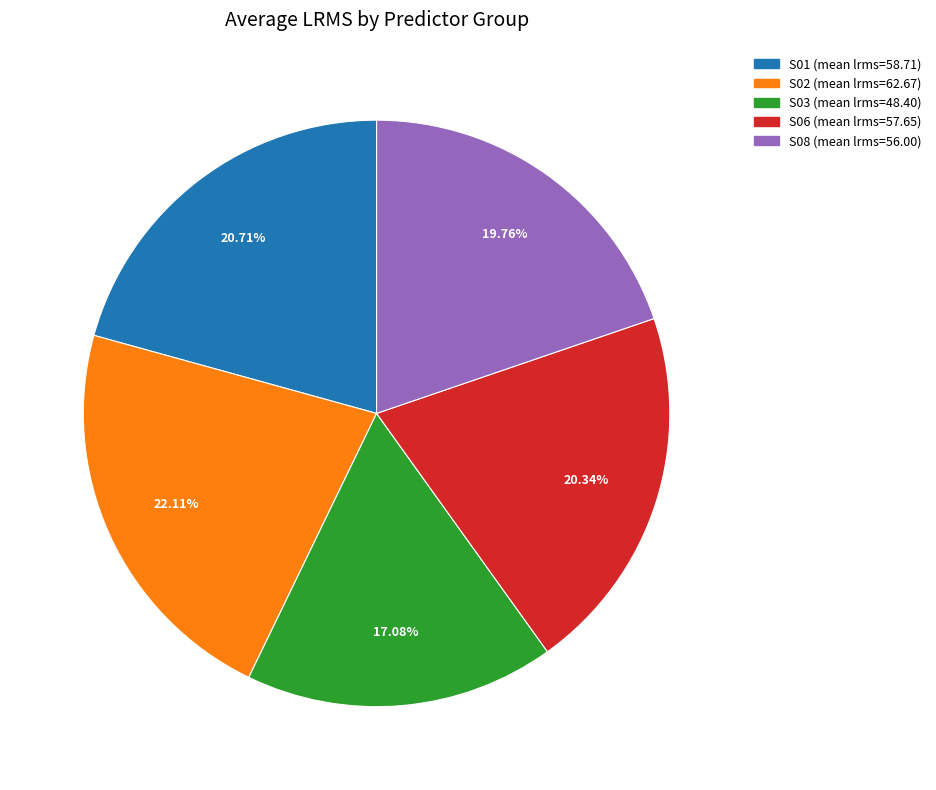

Is S08 the majority of the pie?

No